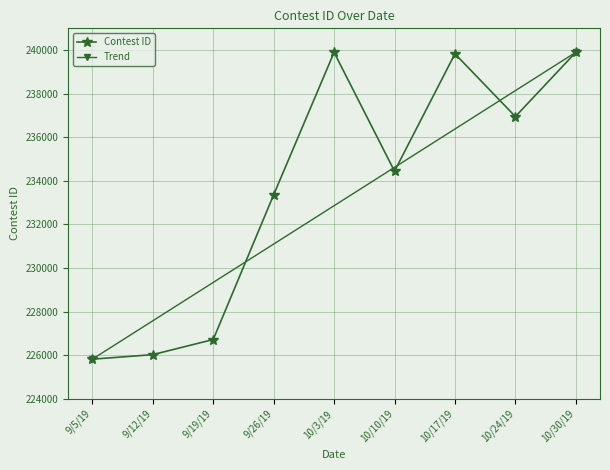

Read the value at 9/26/19, to the nearest 100.

233400